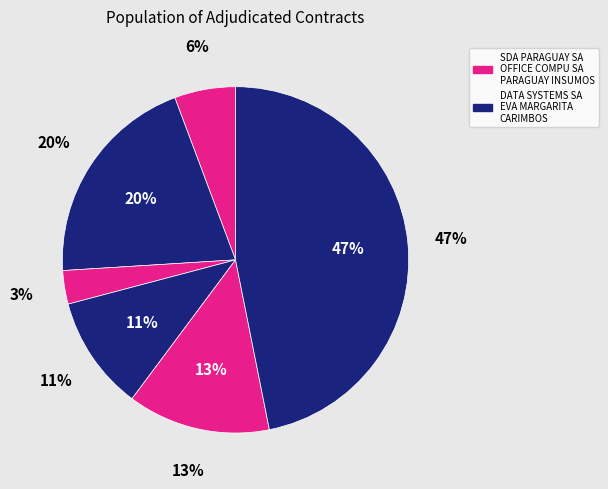

Is the sum of PARAGUAY INSUMOS .COM S.A and CARIMBOS IND. Y COM. S.R.L. greater than half?

No